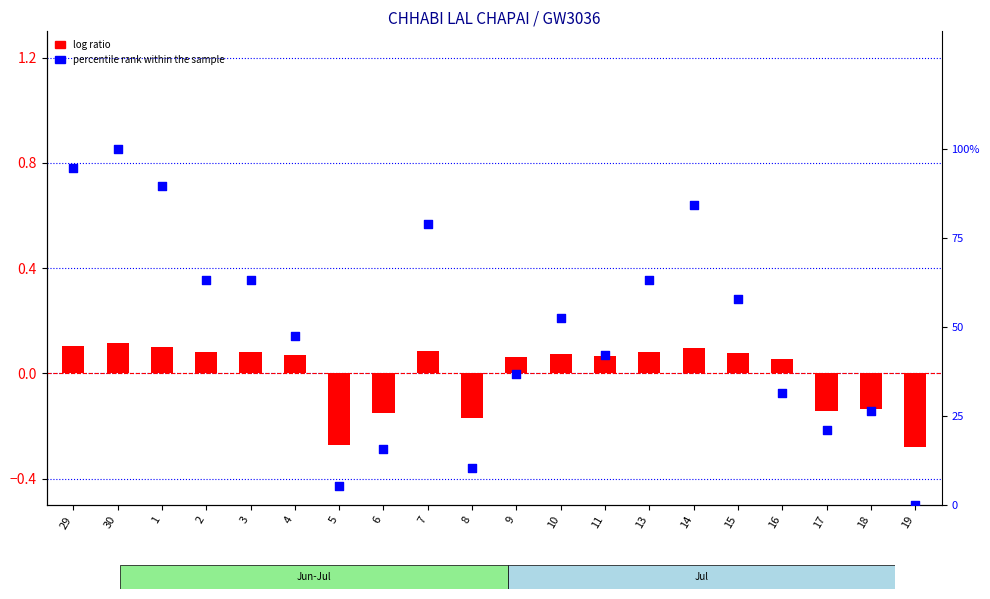

At how many categories does at least one series exceed 15?

17